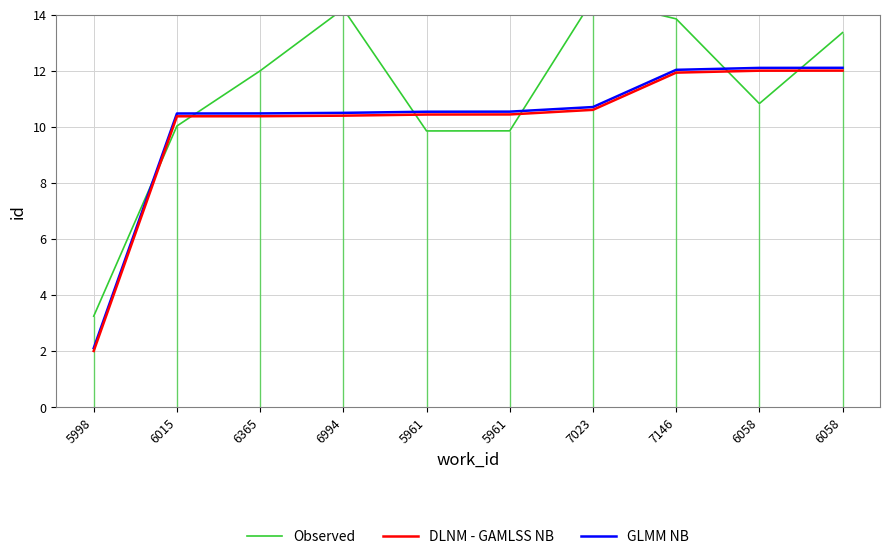

Is this an area chart (filled region under the line)?

No